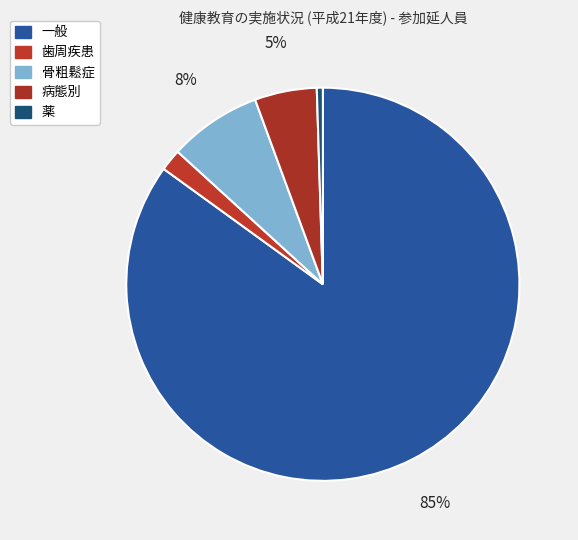

What percentage is the 歯周疾患 slice, to the nearest percent?

2%